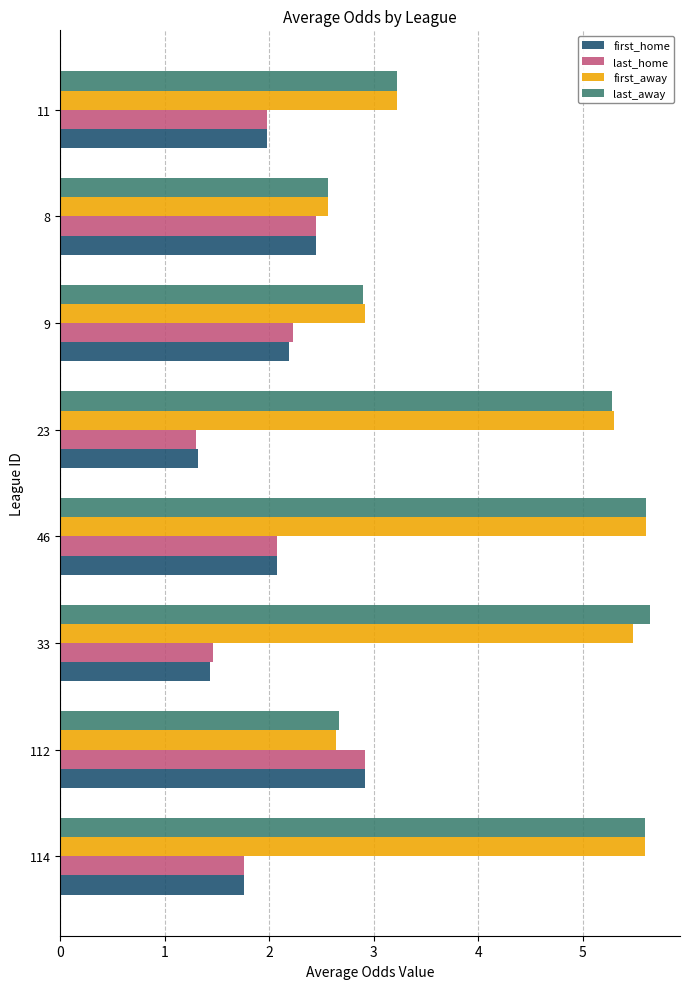

At which category is the sum across all series the highest?

46